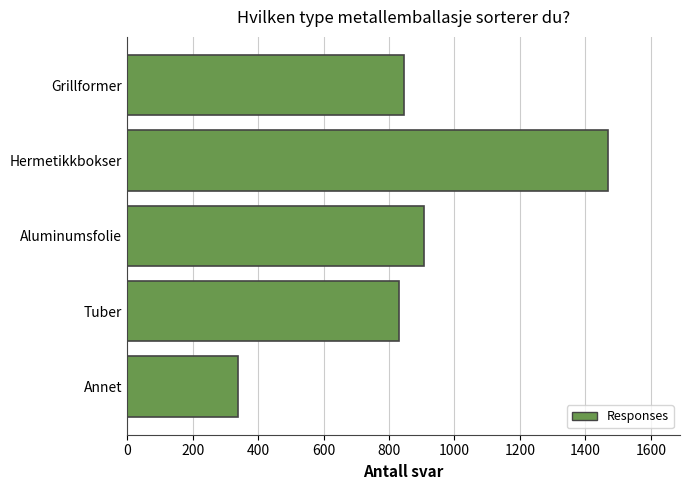

What value does the data have at Tuber, to the nearest 10?

830